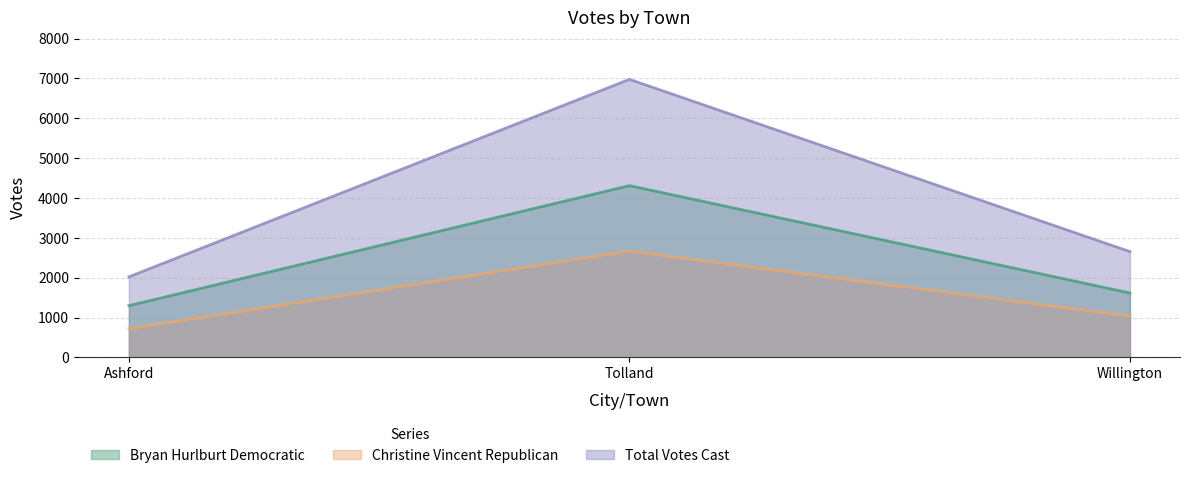

The Christine Vincent Republican series shows 2667 at Tolland. True or false?

True